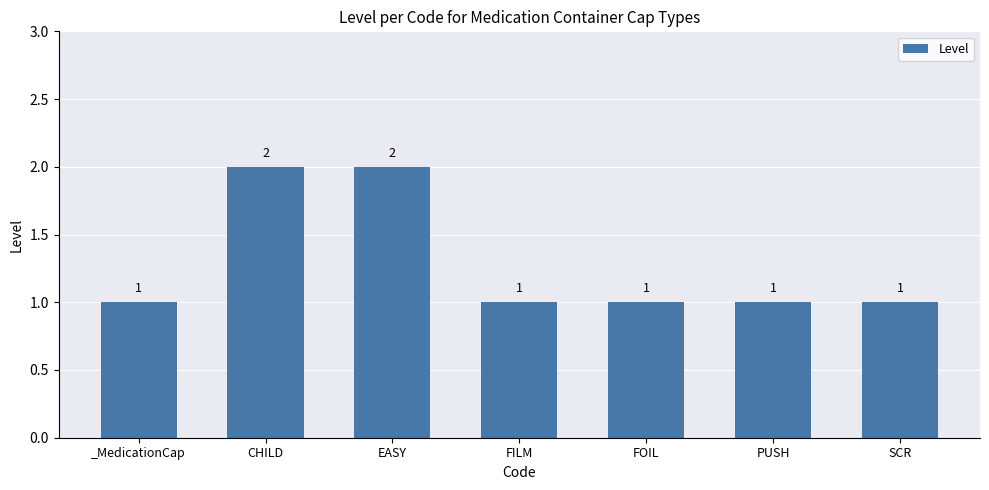

What is the maximum value shown in the chart?

2